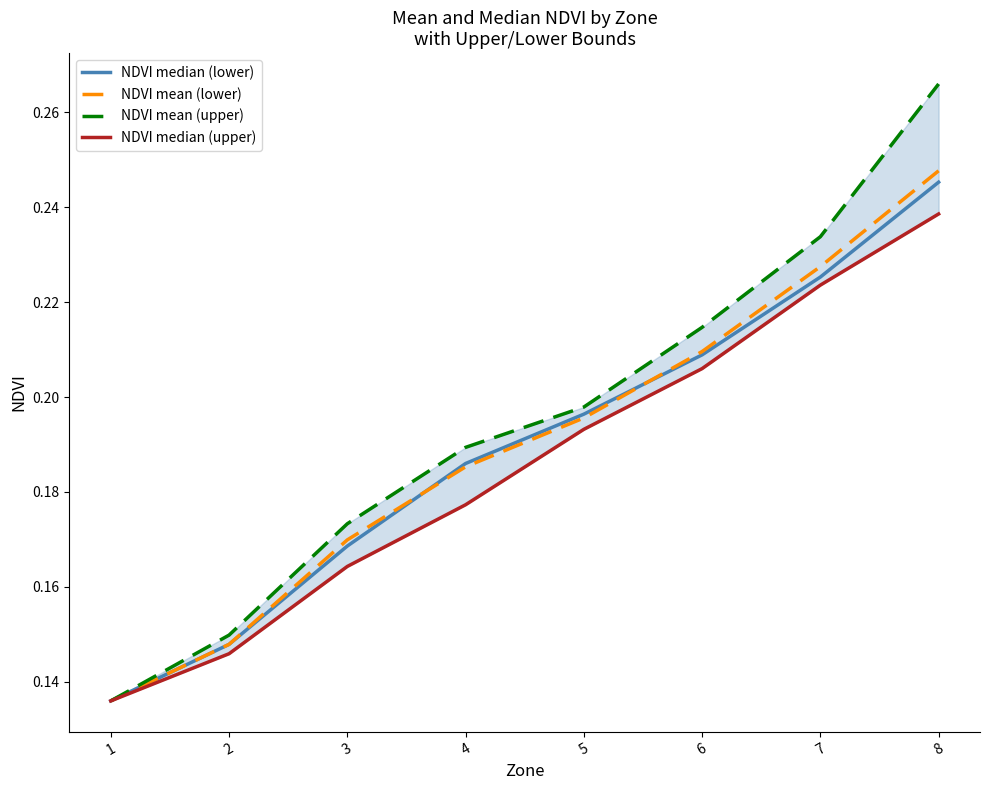

At which label is NDVI mean (upper) closest to 0?

1